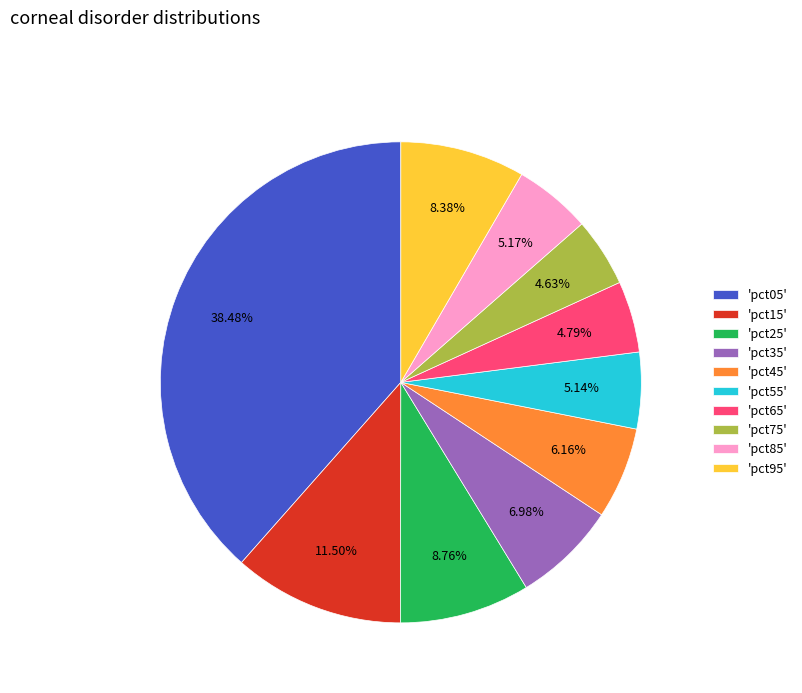

Is there any slice that represents more than half of the pie?

No